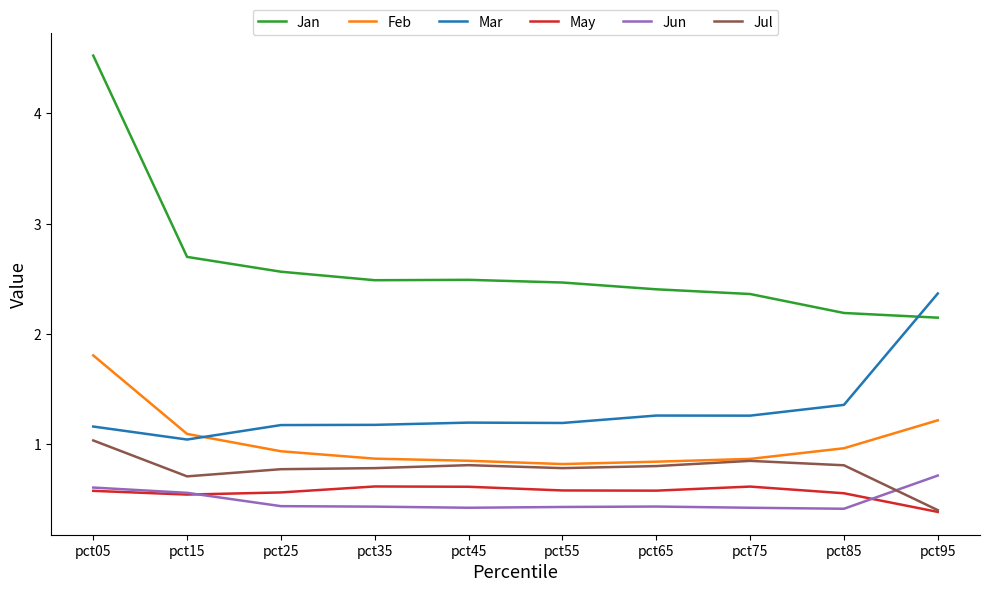

What is the difference between the maximum and minimum values in the Jun series?

0.3